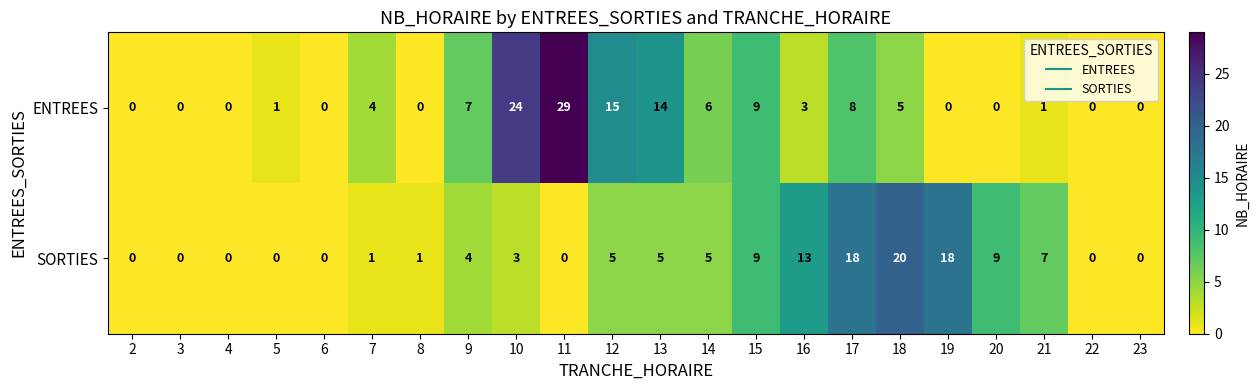

The ENTREES series shows 0 at 2. True or false?

True